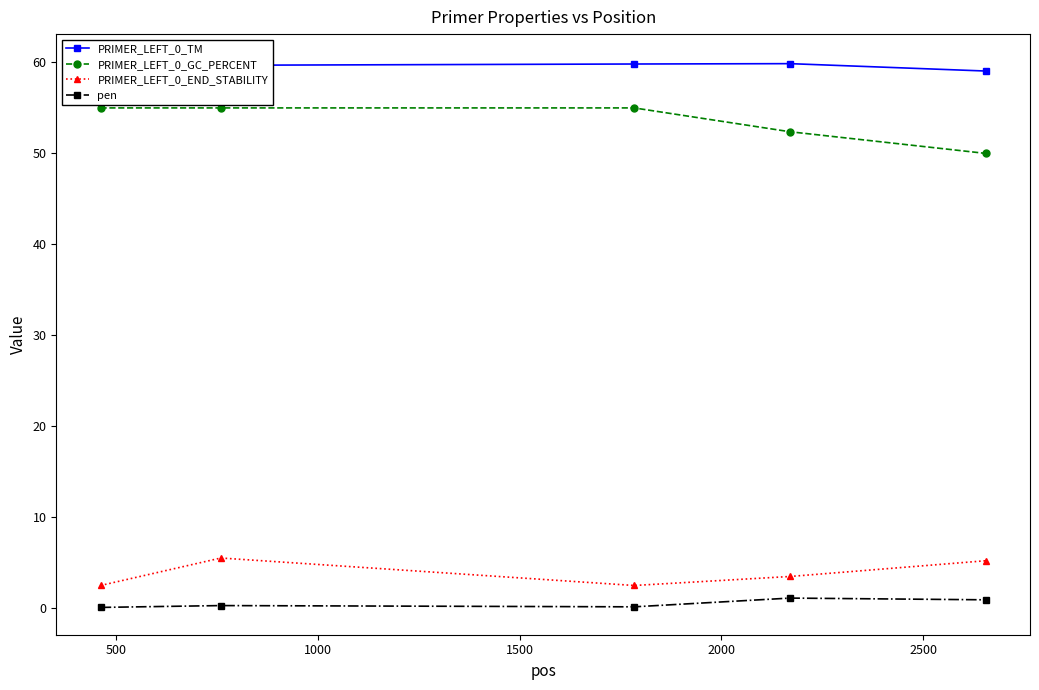

How many lines are shown in the chart?

4